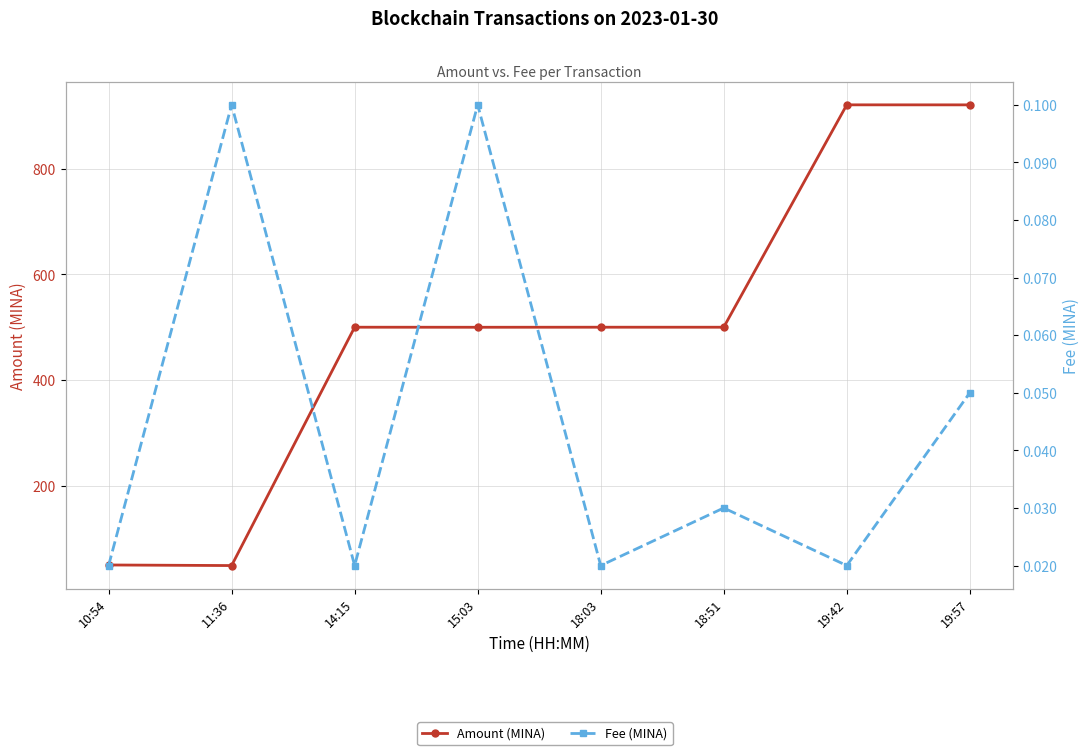

Which series changed the most between 10:54 and 19:57?

Amount (MINA)